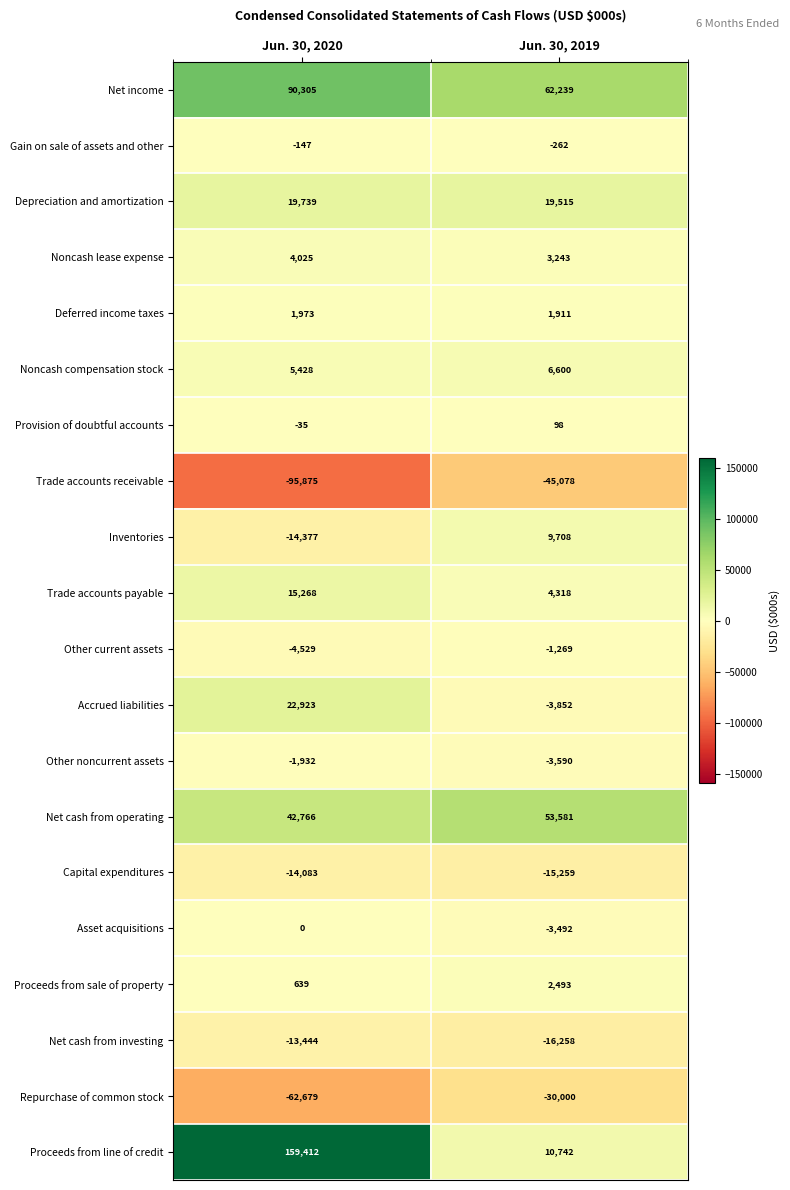

Which series has the widest spread of values?

Proceeds from line of credit